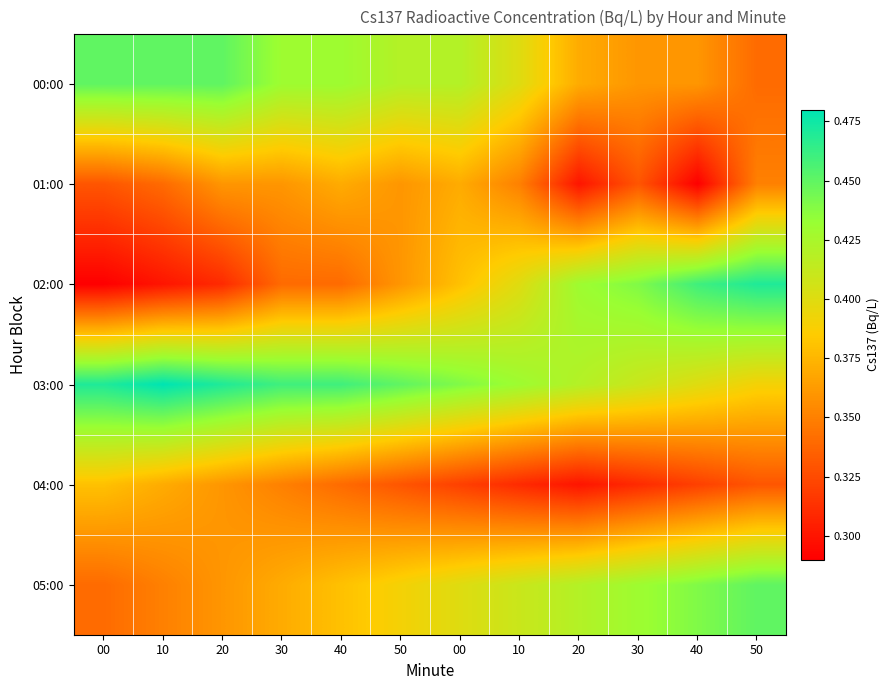

Which category has the highest value across all series?

10